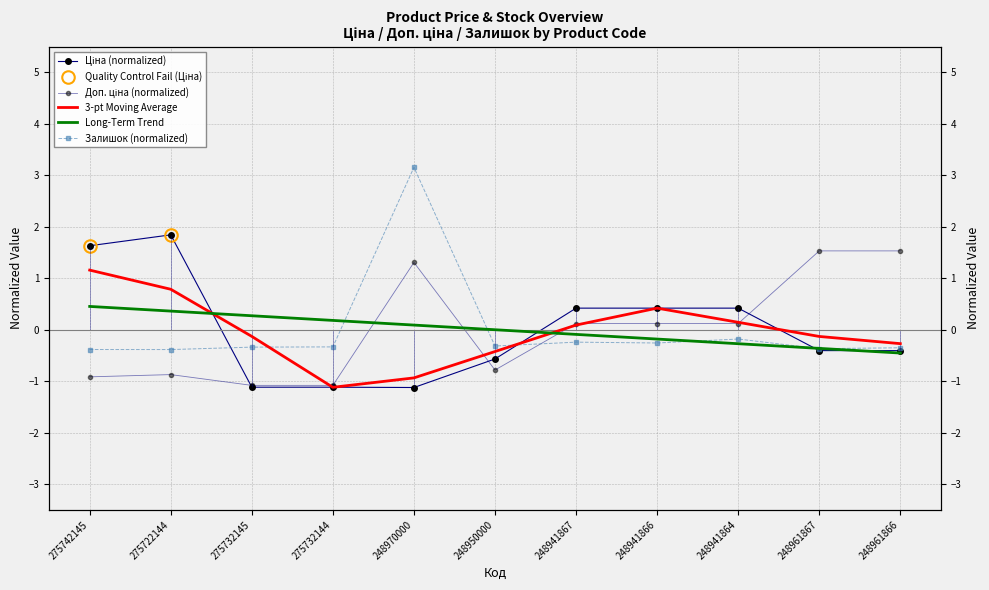

What value does the Доп. ціна series have at 248970000?

1.3